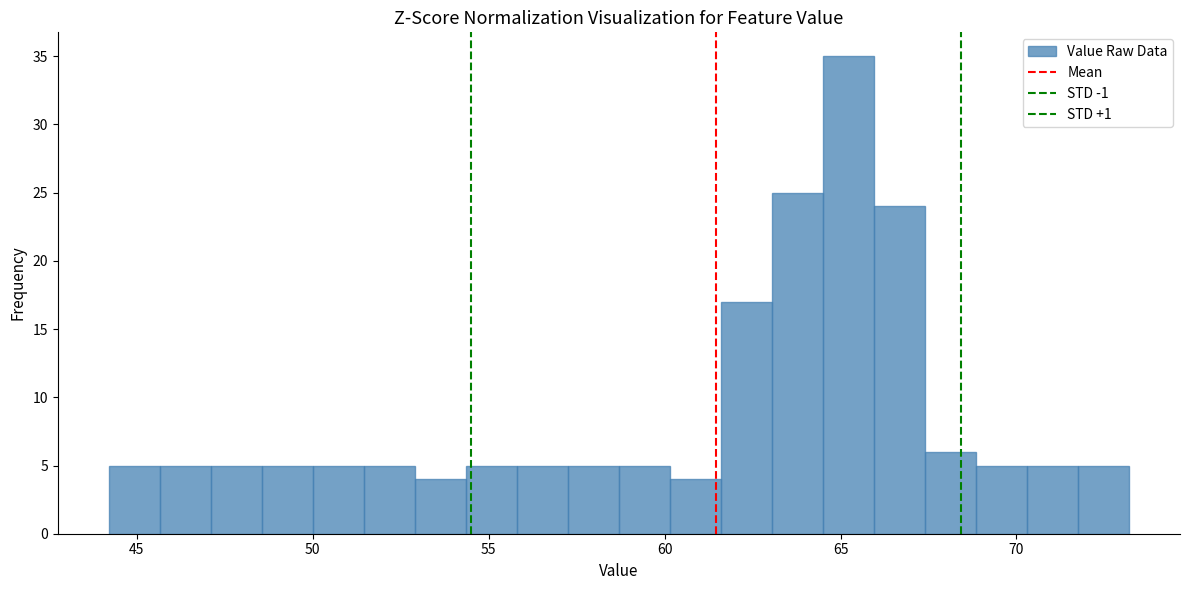

Around what value on the x-axis is the tallest bar? Give the approximate position of its centre, as read against the axis.

65.0